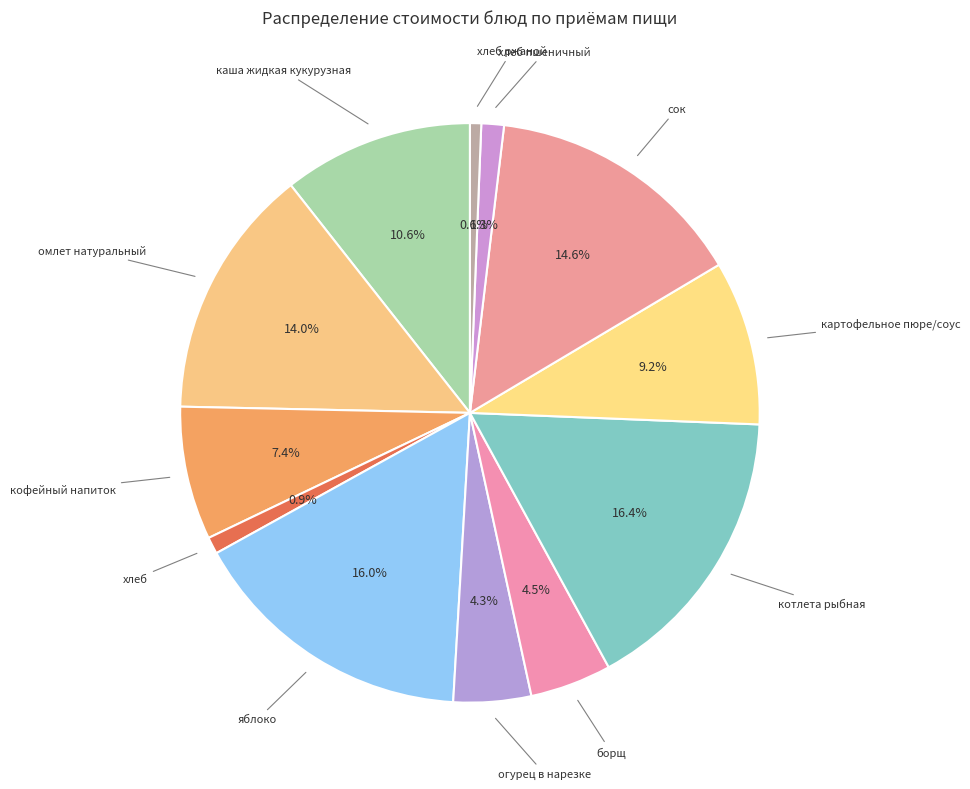

How many segments does this pie chart have?

12